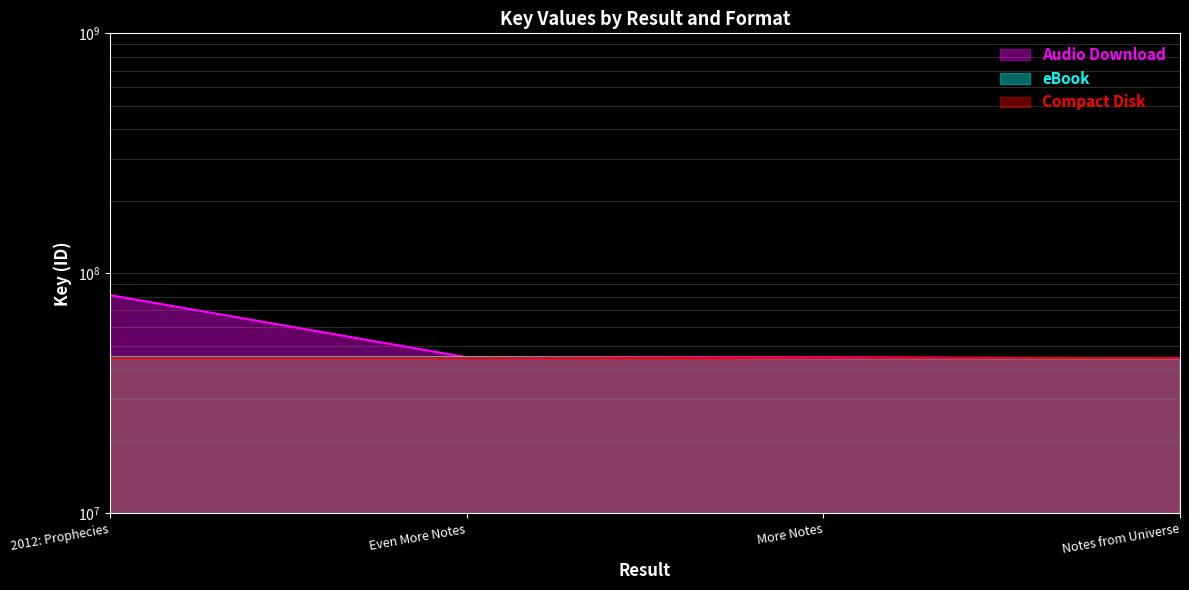

True or false: eBook and Audio Download cross at least once.

False